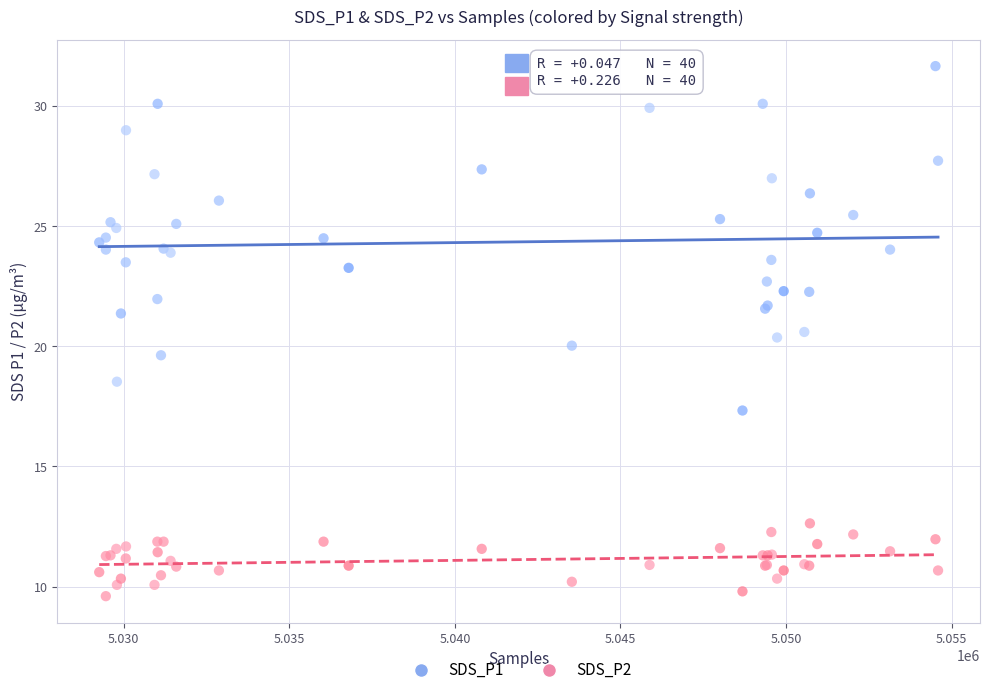

Which series has the widest spread of Y values?

SDS_P1